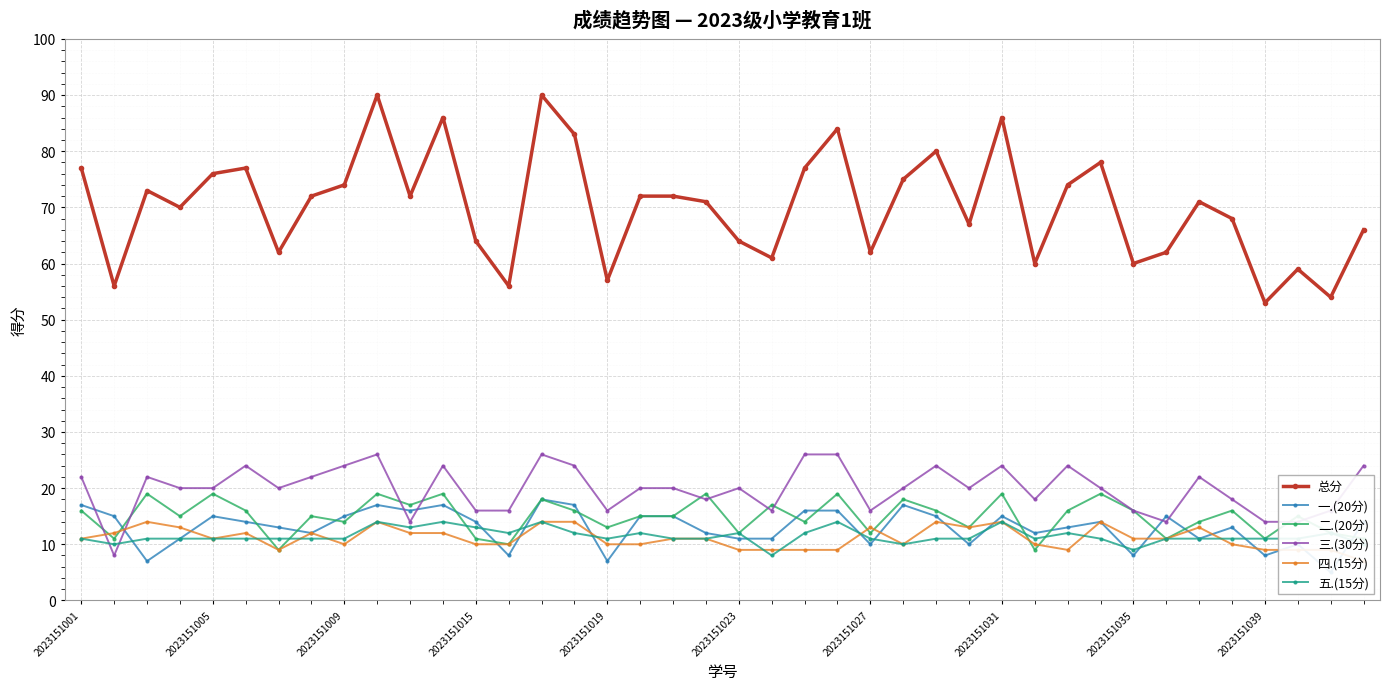

True or false: 二.(20分) has more than 1 interior local peaks.

True